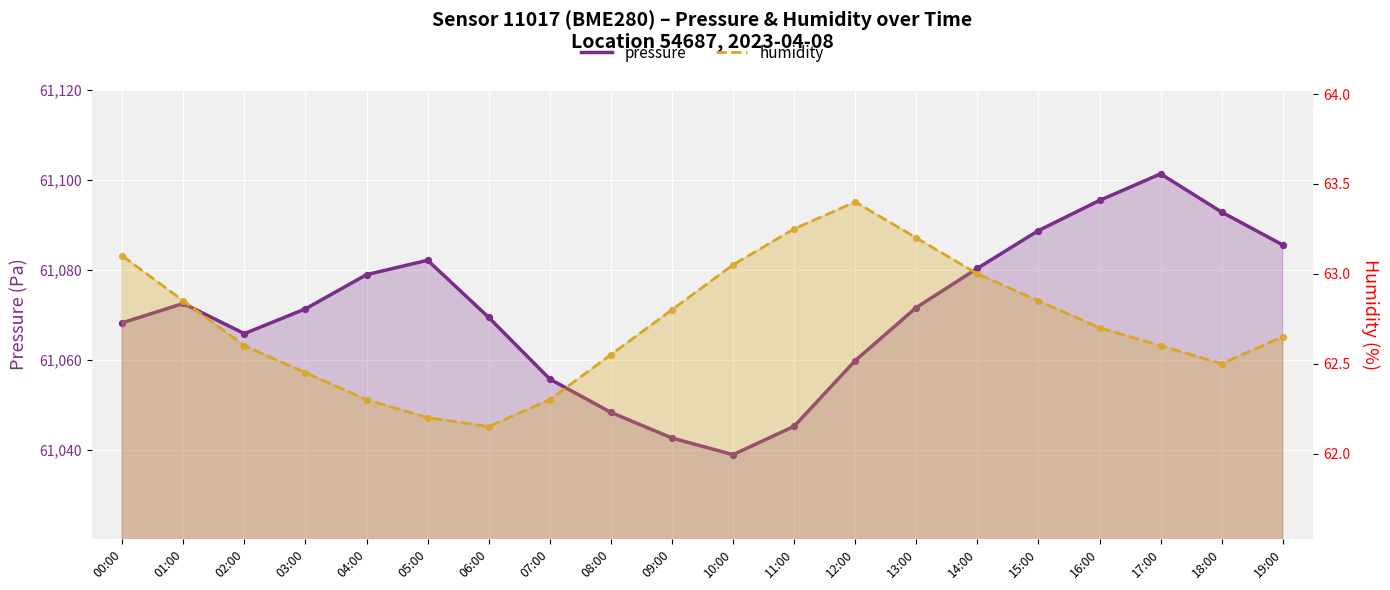

What are all the series names shown in the legend?

pressure, humidity